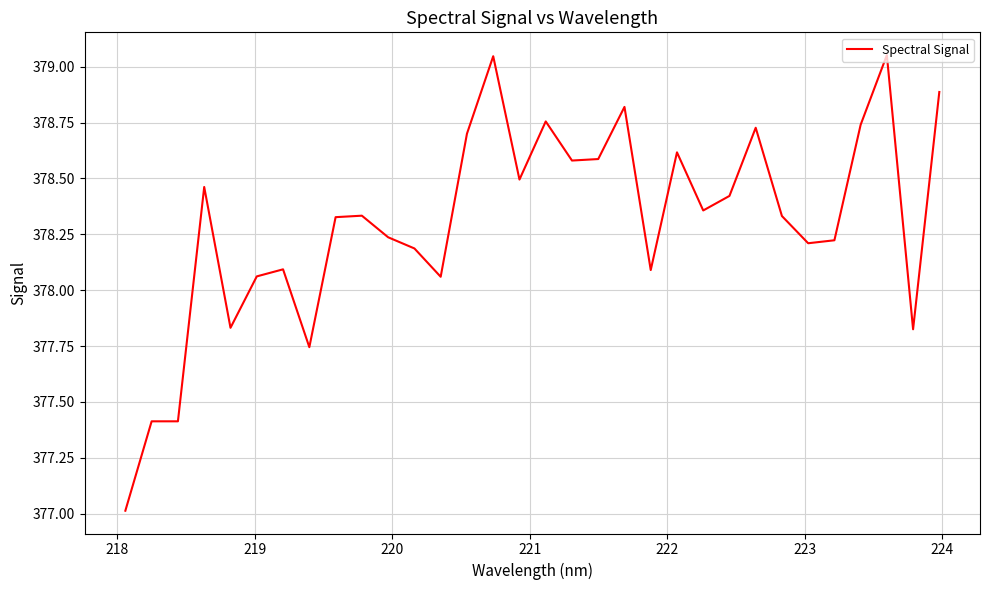

What is the difference between the maximum and minimum values?

2.0